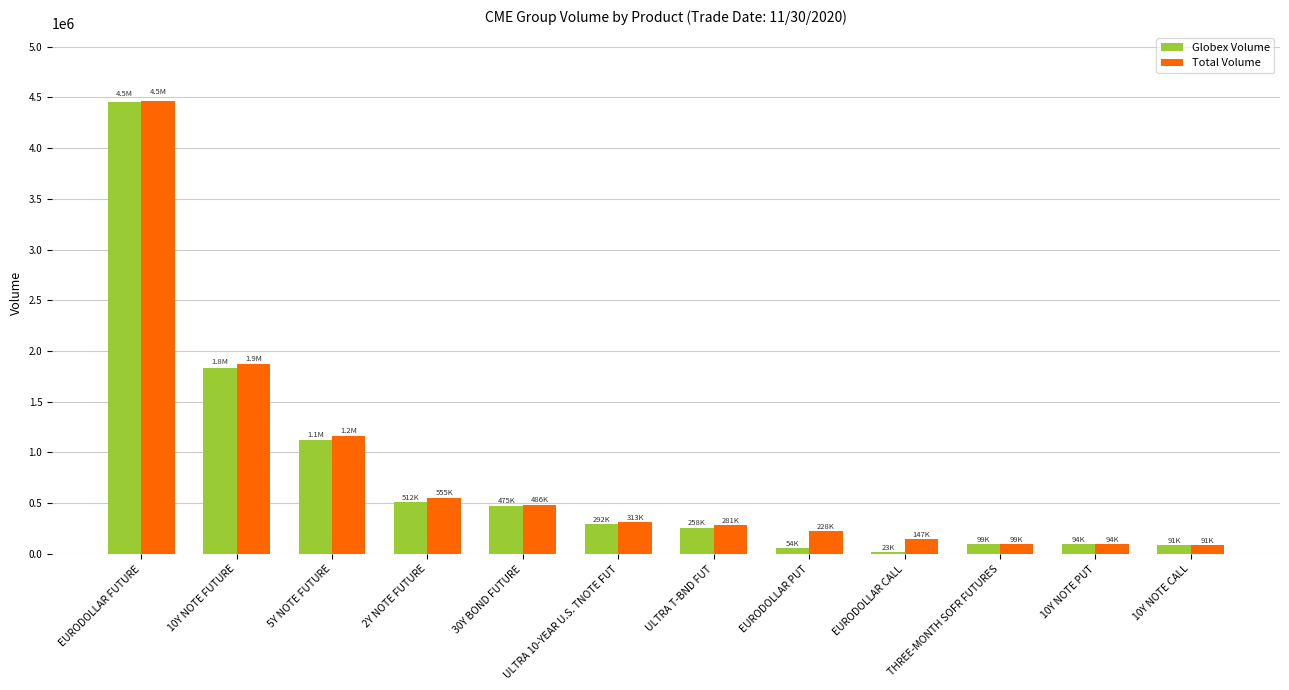

Is the value of Globex Volume at ULTRA 10-YEAR U.S. TNOTE FUT greater than the value of Total Volume at 10Y NOTE CALL?

Yes